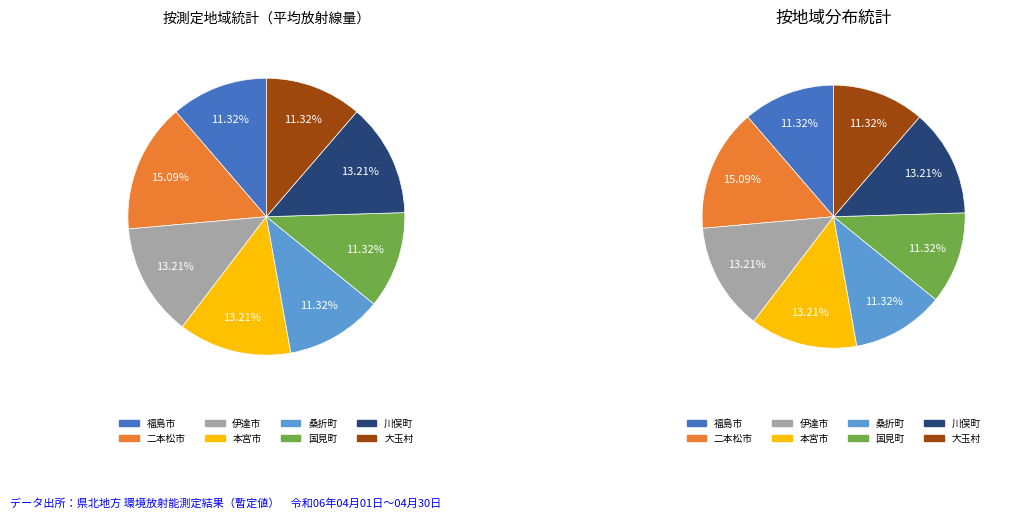

Which slice is the largest?

二本松市